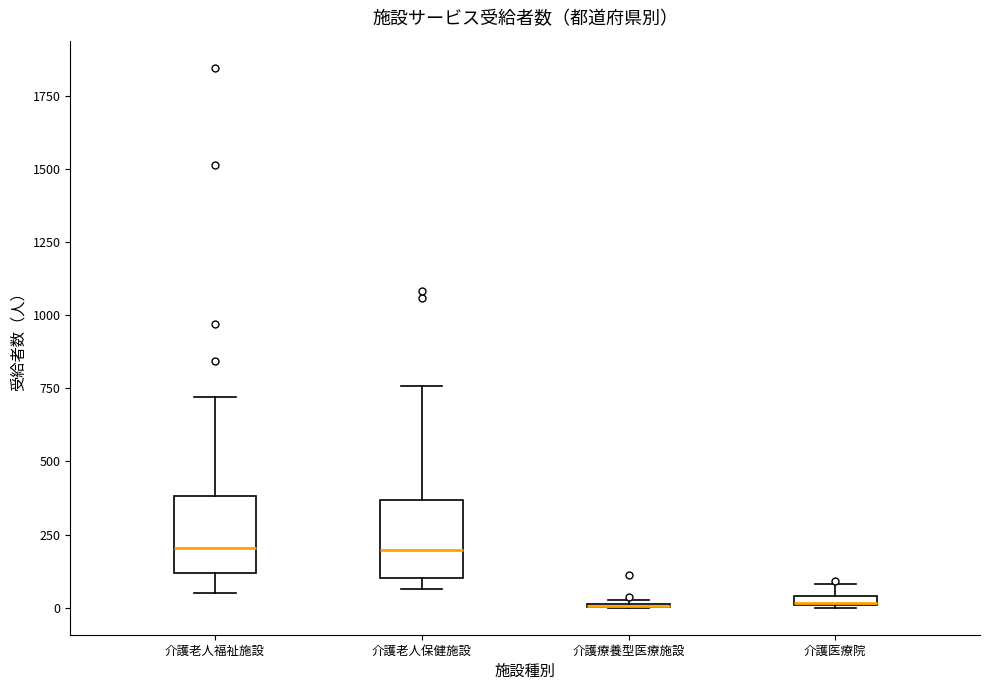

Where is the upper edge of the box for 介護老人保健施設 on the y-axis? The values are not printed on the chart, so give them approximately, as read against the axis.

350